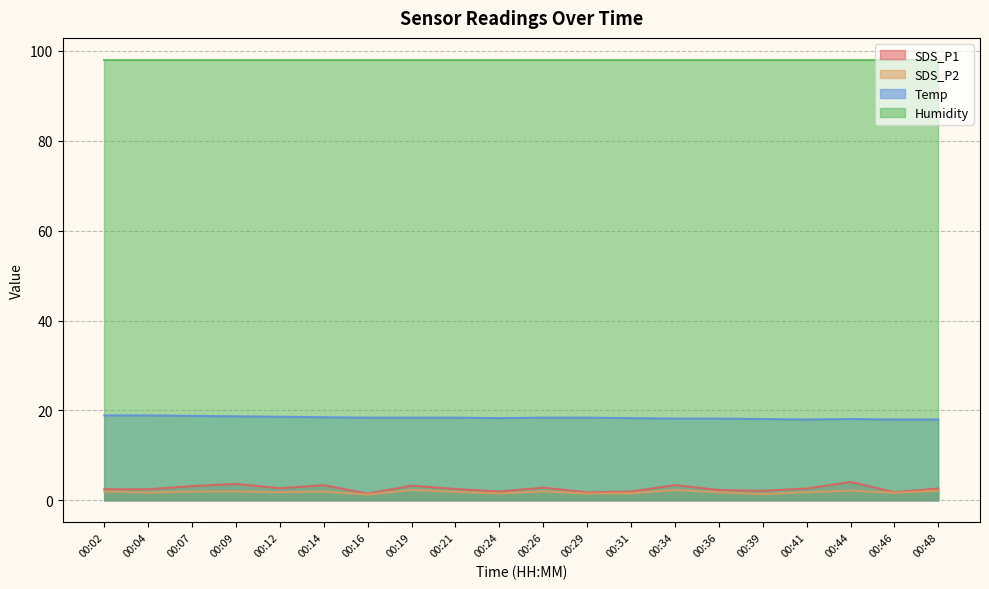

What is the difference between the maximum and minimum values in the SDS_P1 series?

2.6